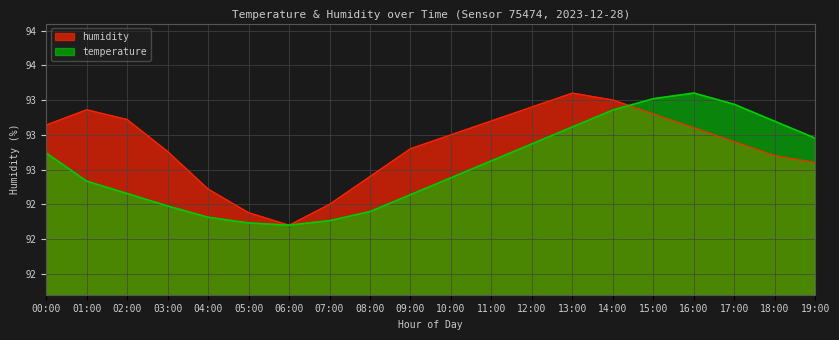

Which label corresponds to the smallest value in the chart?

06:00